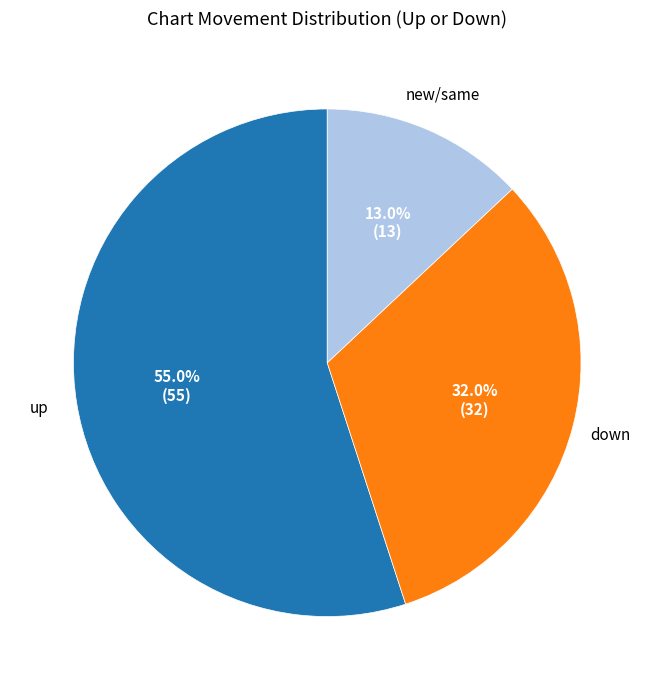

How many segments does this pie chart have?

3